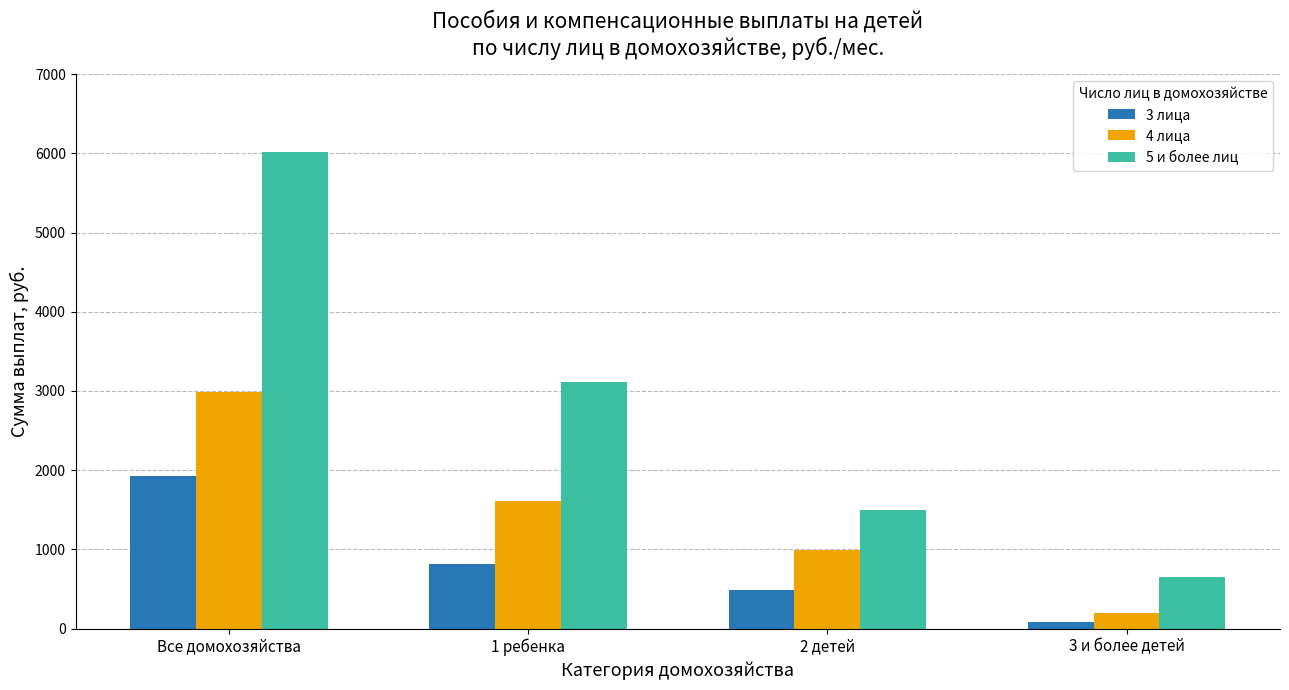

What is the value of the 4 лица bar at the 1st from the left?

2984.1